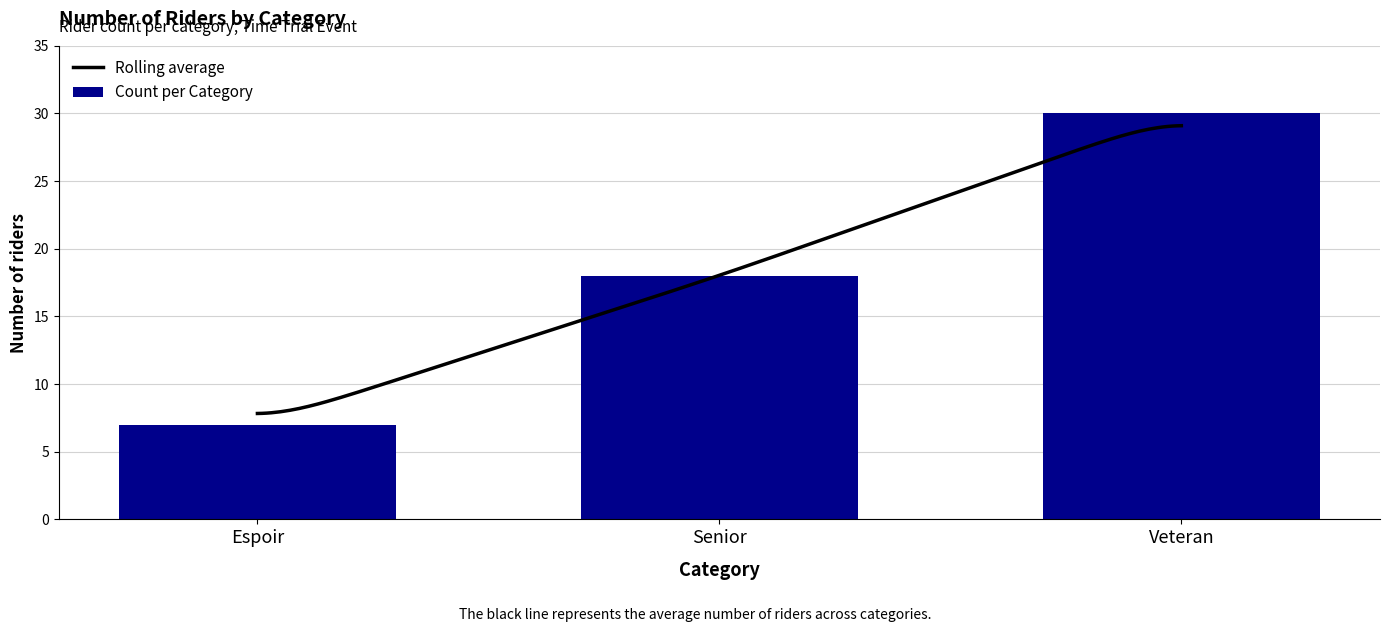

Between Espoir and Senior, which is larger?

Senior